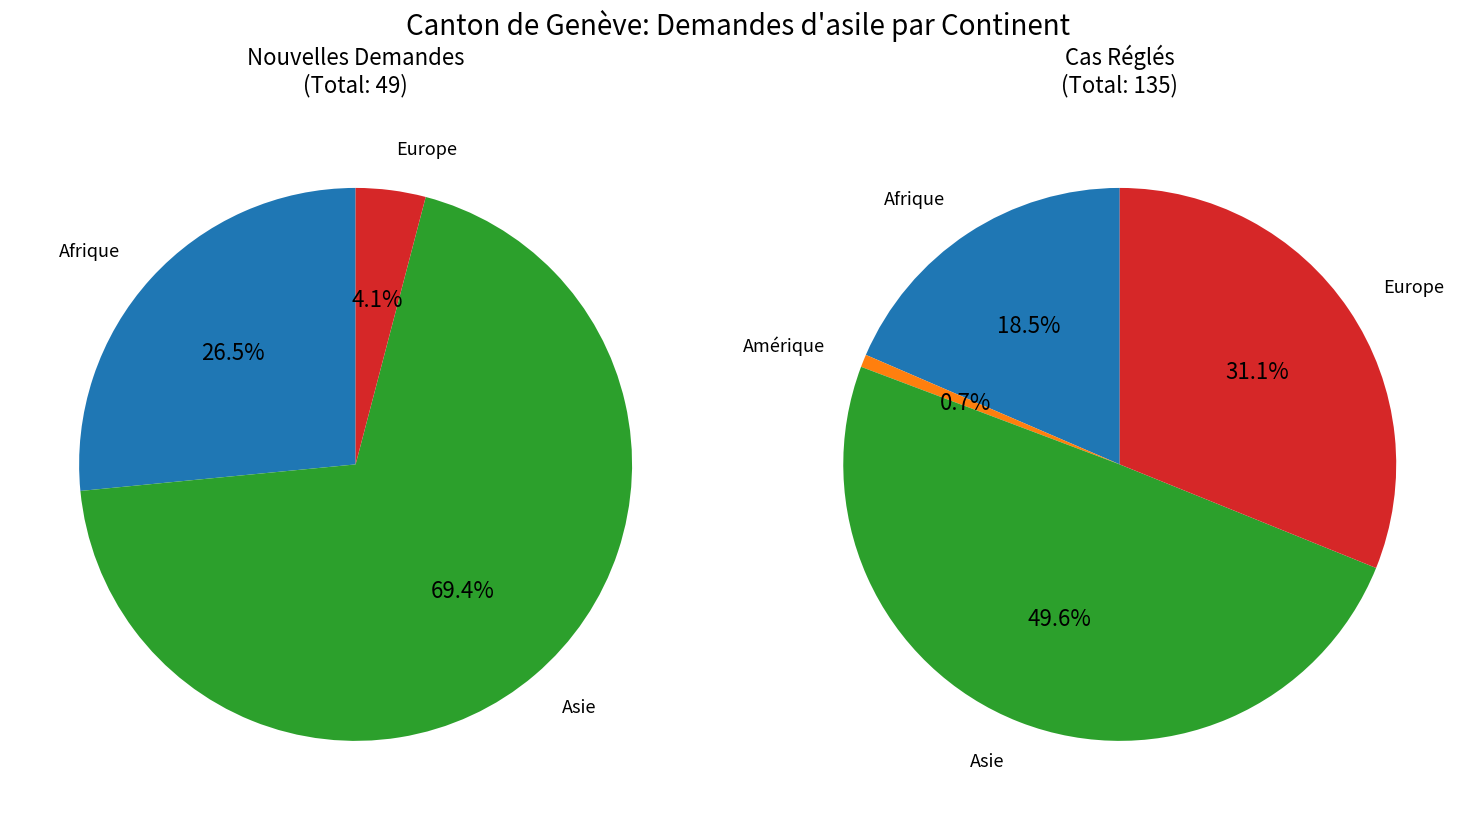

What percentage do Océanie and Asie together represent?

69.4%